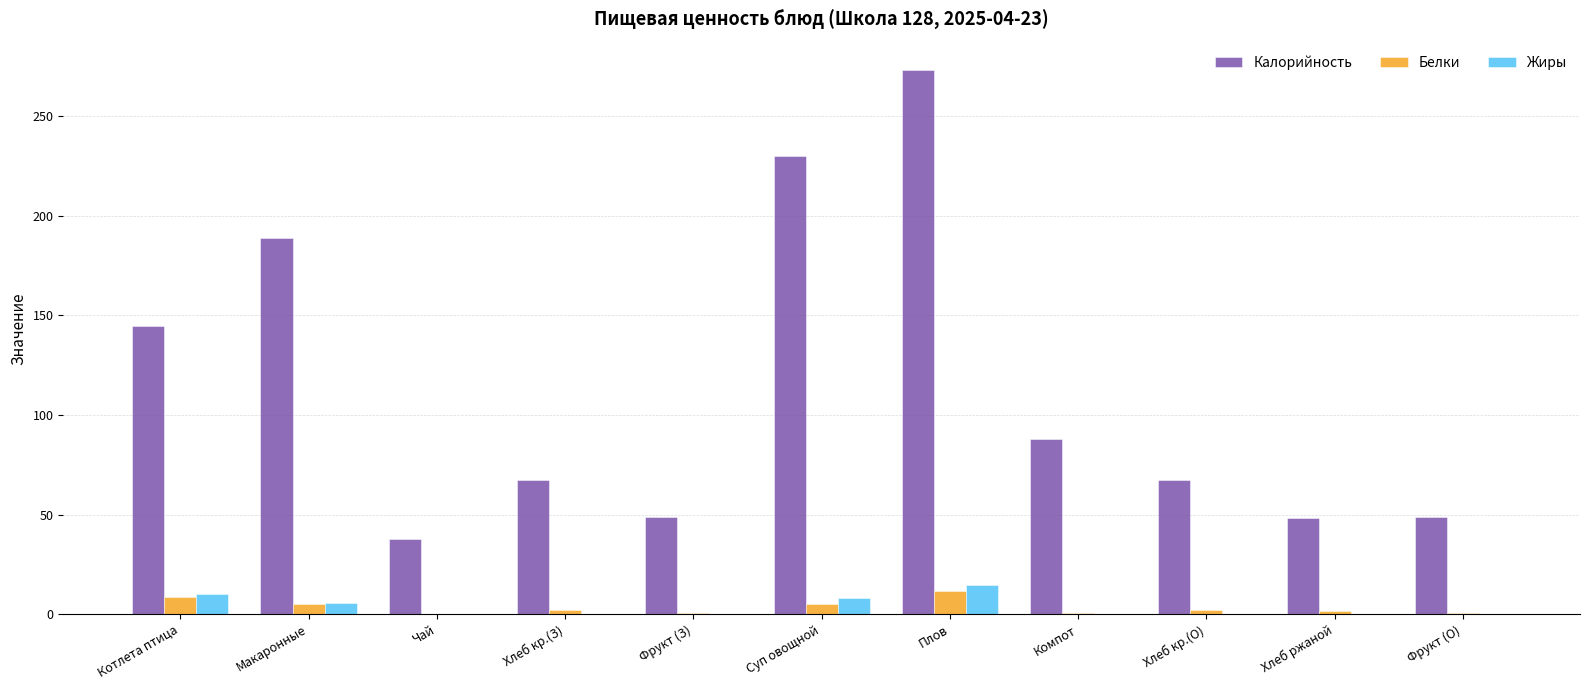

At which label is Белки closest to 5?

Макаронные